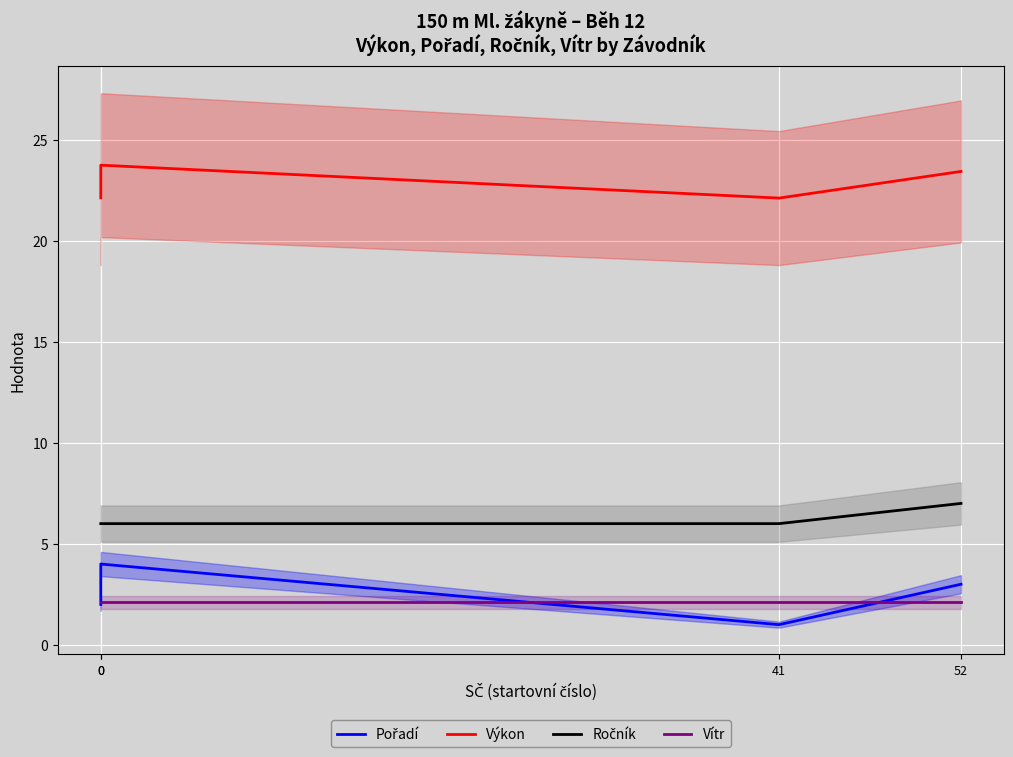

In Výkon, how many points are higher than both neighbors (excluding endpoints)?

1